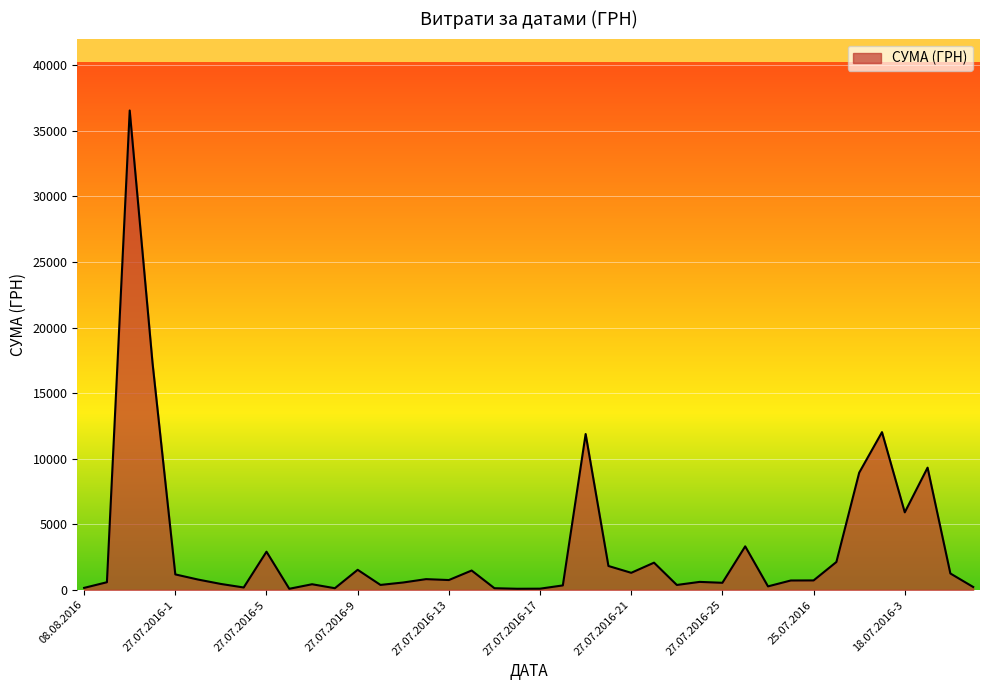

What is the difference between the maximum and minimum values?

36467.0